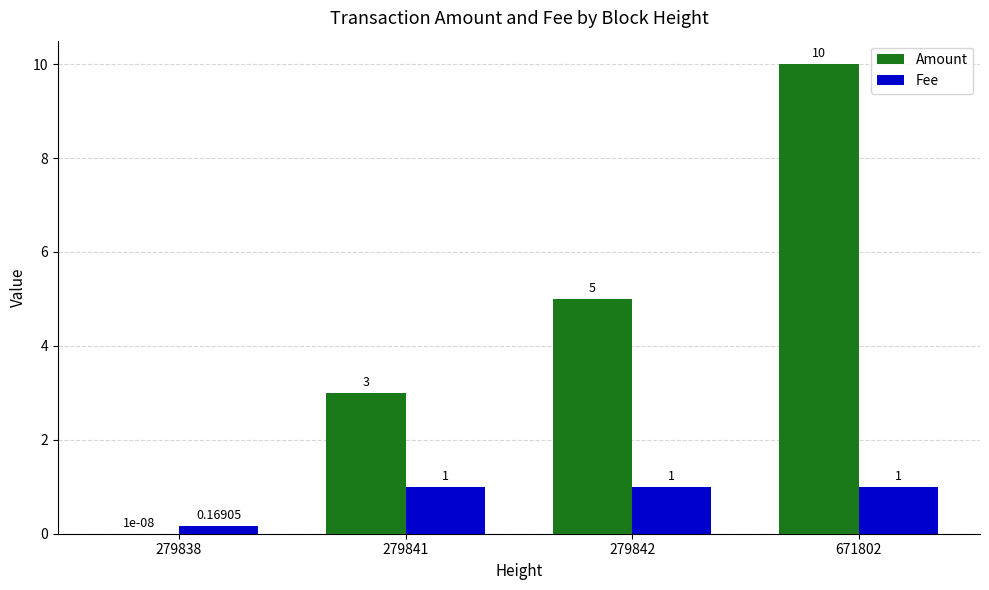

Is the value of Fee at 279841 greater than the value of Amount at 671802?

No